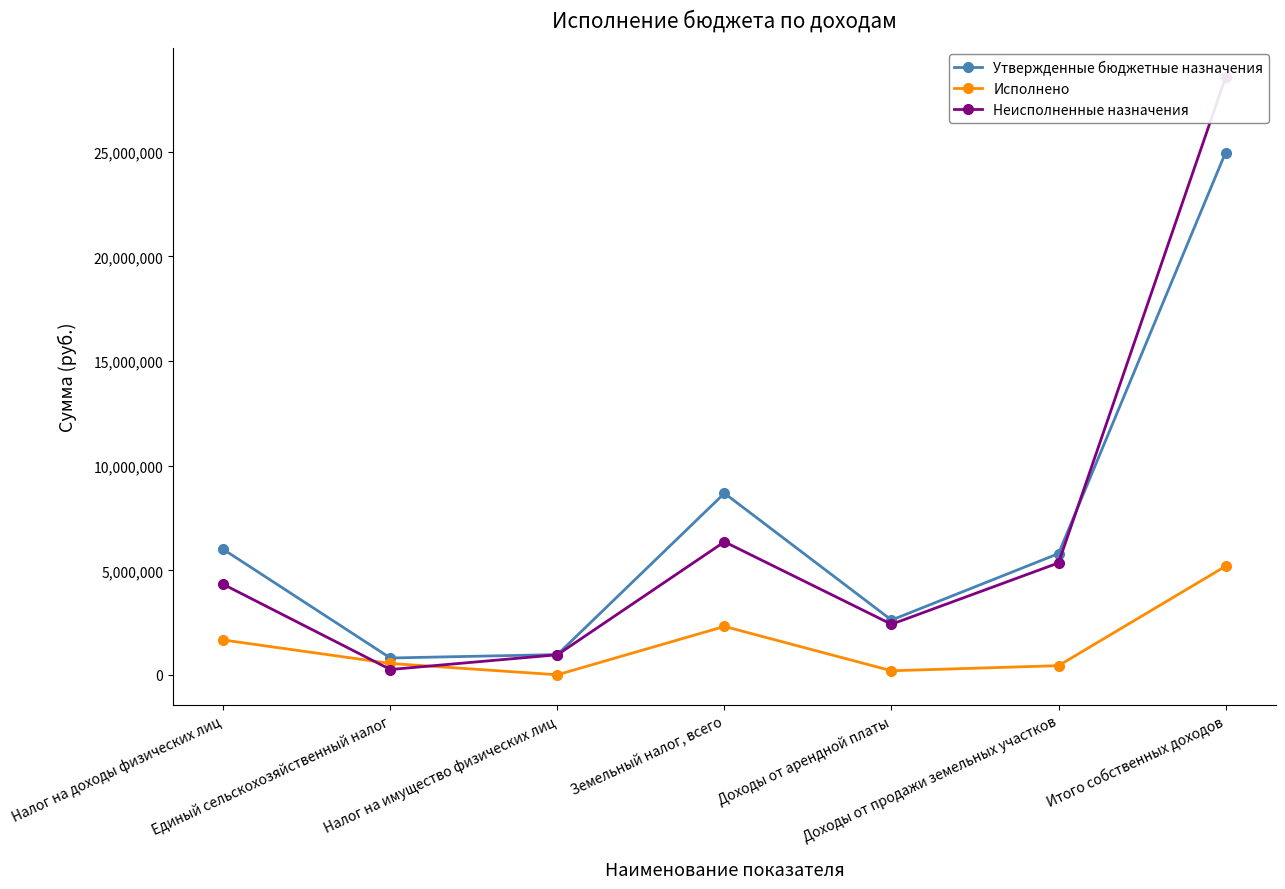

How many data points does each series have?

7